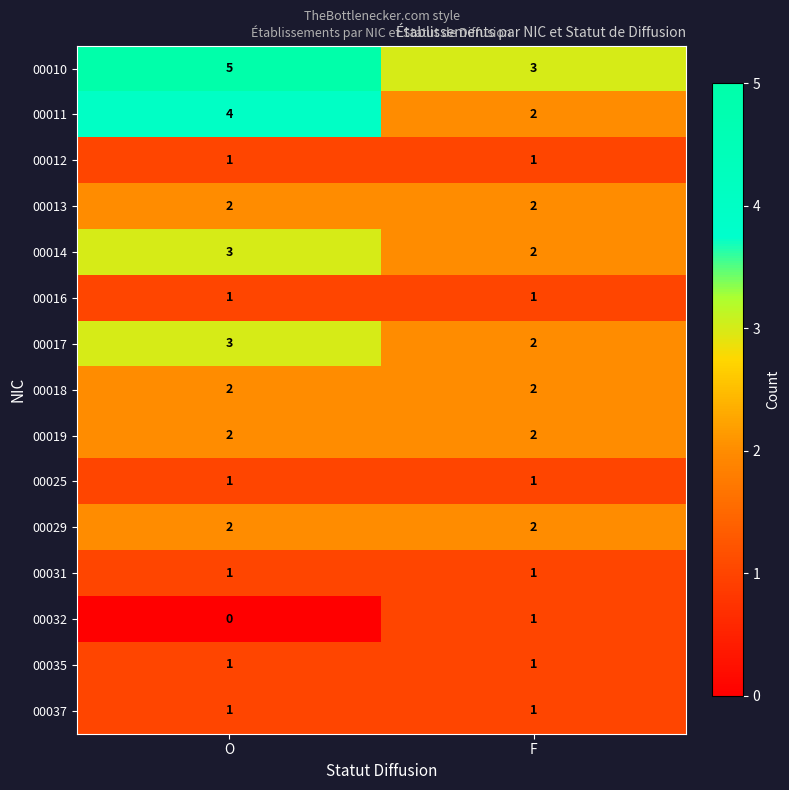

The value of 00012 at F is 0. True or false?

False